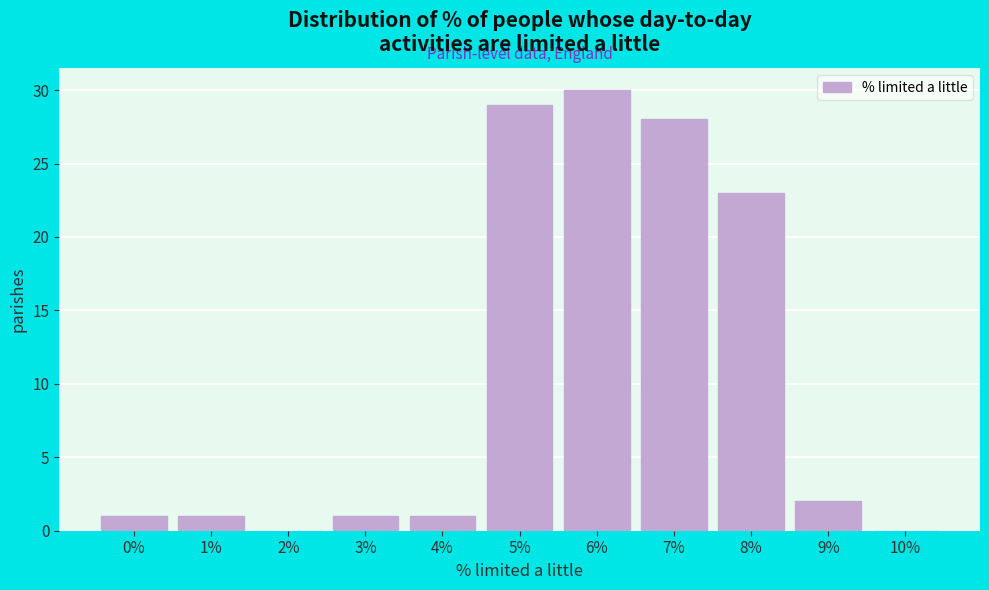

Reading left to right, what are all the values shown in this chart?

0%=1	1%=1	2%=0	3%=1	4%=1	5%=29	6%=30	7%=28	8%=23	9%=2	10%=0